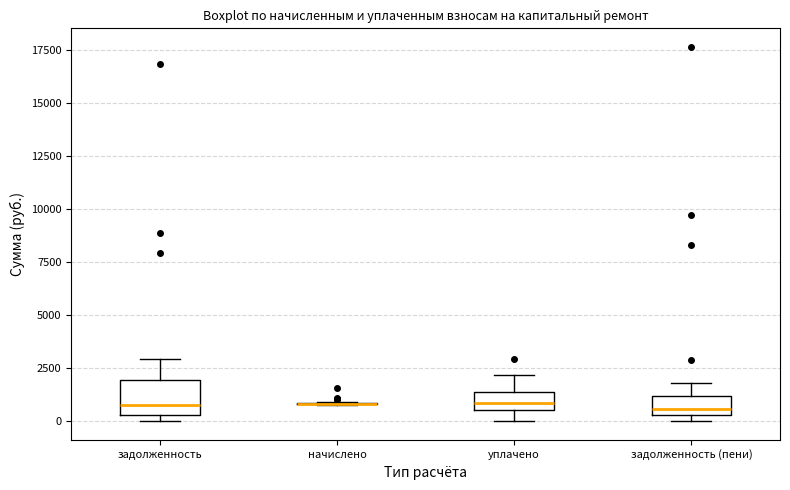

Which box is the tallest, from its lower edge to its upper edge?

задолженность